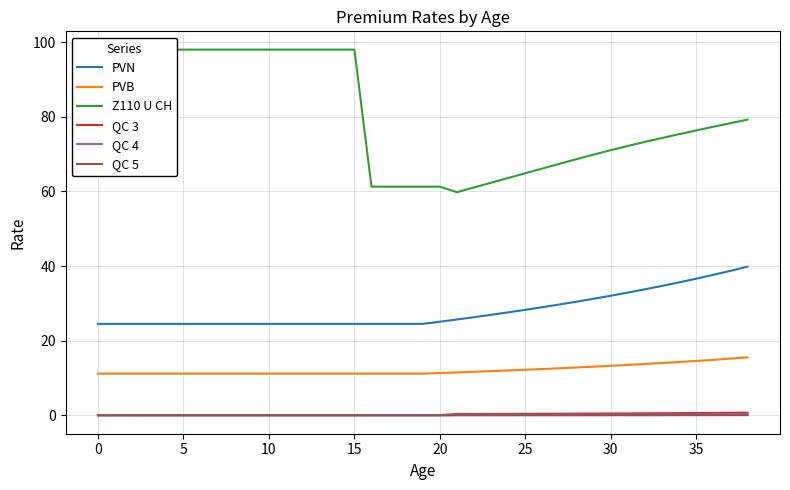

What is the difference between the maximum and minimum values in the PVN series?

15.3